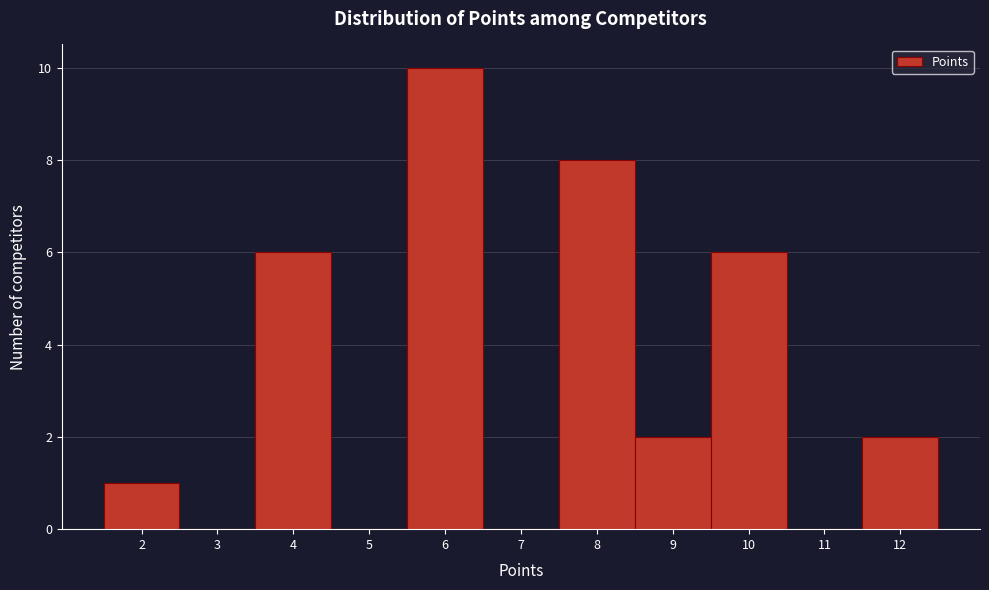

Reading left to right, list every bar in this chart as the range it spans on the x-axis followed by its height. The values are not printed on the chart, so give them approximately, as read against the axis.

1.5 to 2.5: 1
2.5 to 3.5: 0
3.5 to 4.5: 6
4.5 to 5.5: 0
5.5 to 6.5: 10
6.5 to 7.5: 0
7.5 to 8.5: 8
8.5 to 9.5: 2
9.5 to 10.5: 6
10.5 to 11.5: 0
11.5 to 12.5: 2